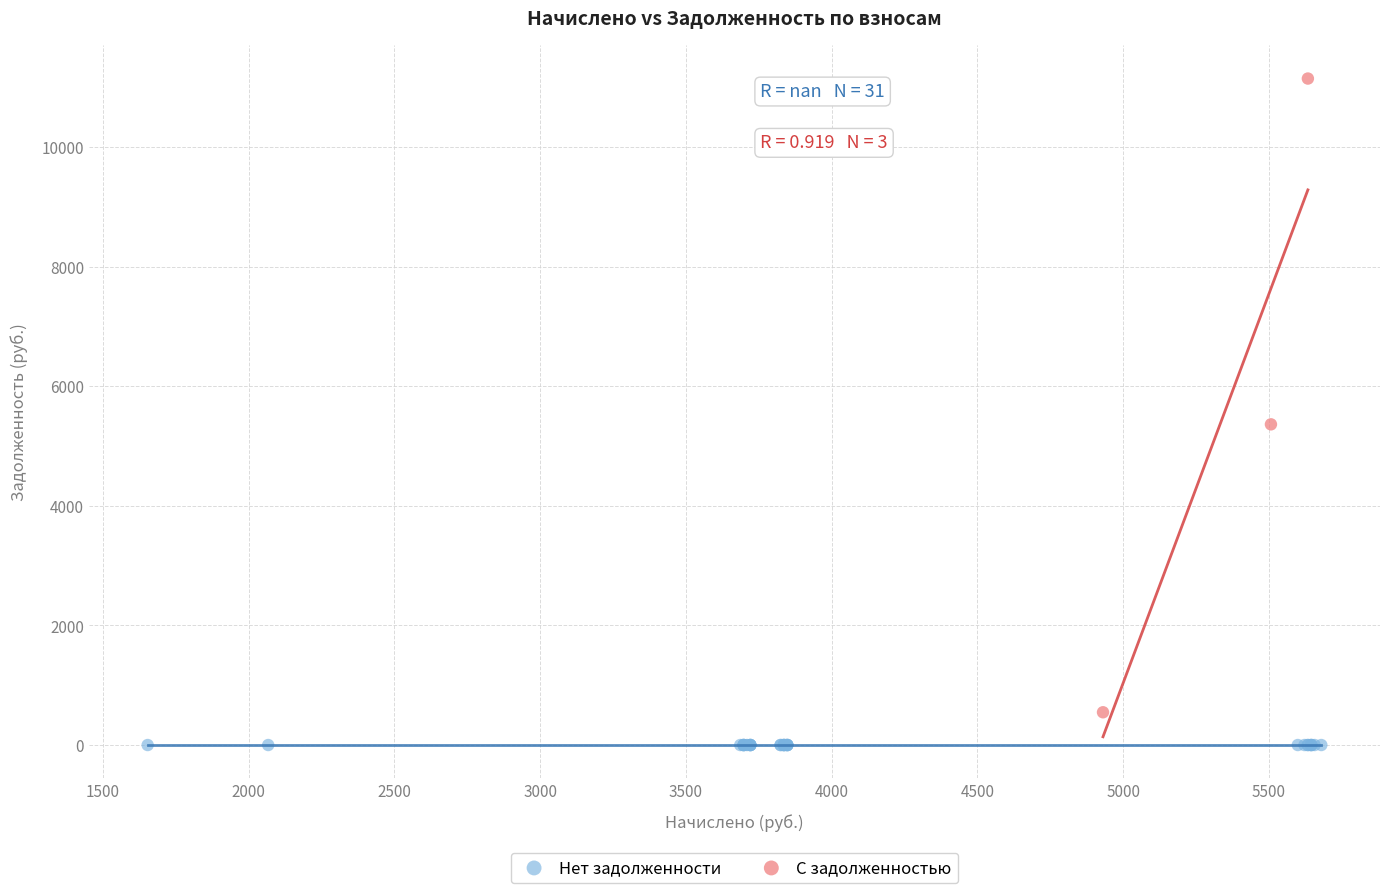

Which series contains the lowest Y value?

Нет задолженности